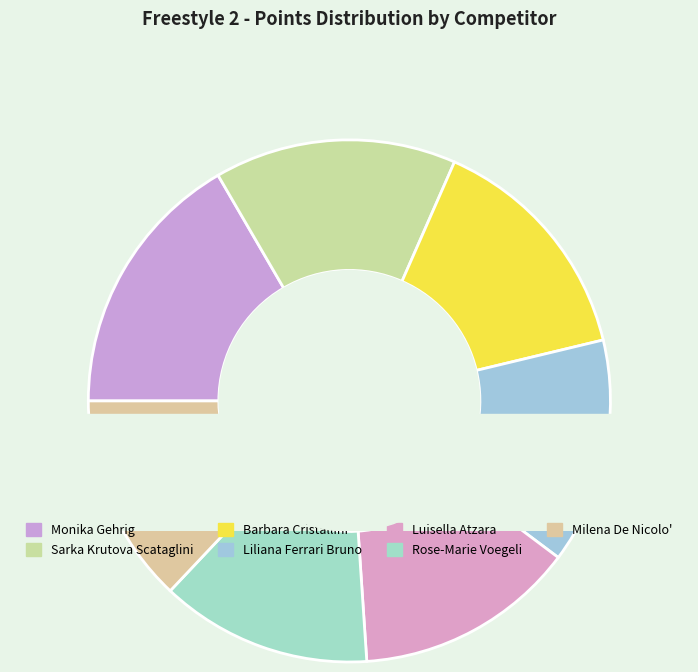

Is there a majority slice in this chart?

No